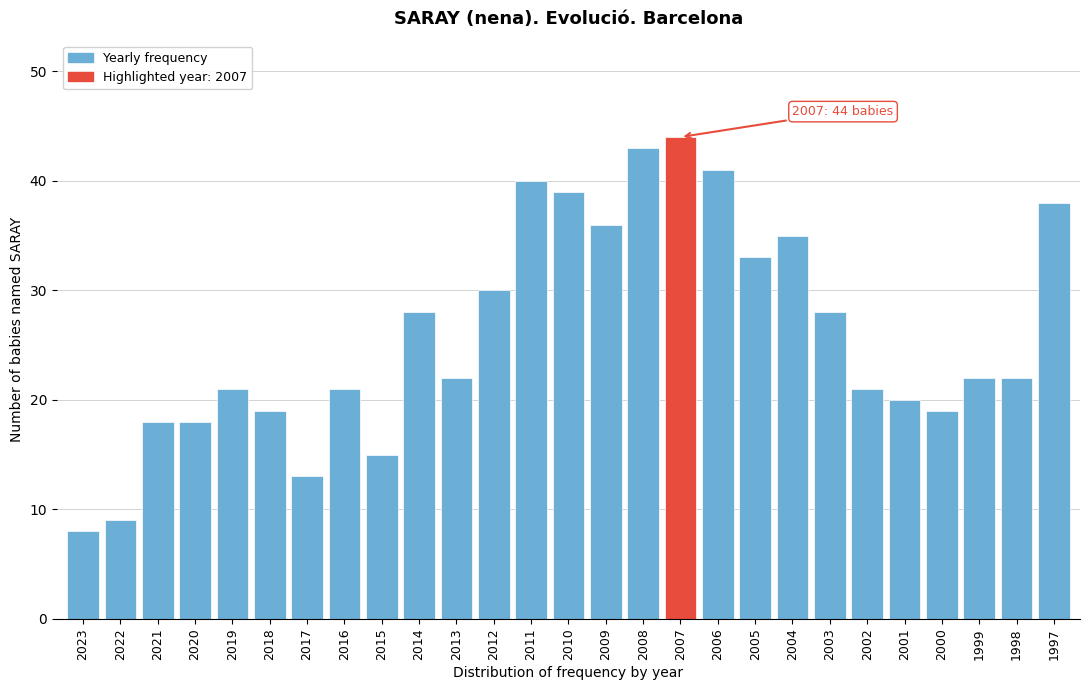

Reading left to right, extract all data points from this chart.

2023=8	2022=9	2021=18	2020=18	2019=21	2018=19	2017=13	2016=21	2015=15	2014=28	2013=22	2012=30	2011=40	2010=39	2009=36	2008=43	2007=44	2006=41	2005=33	2004=35	2003=28	2002=21	2001=20	2000=19	1999=22	1998=22	1997=38